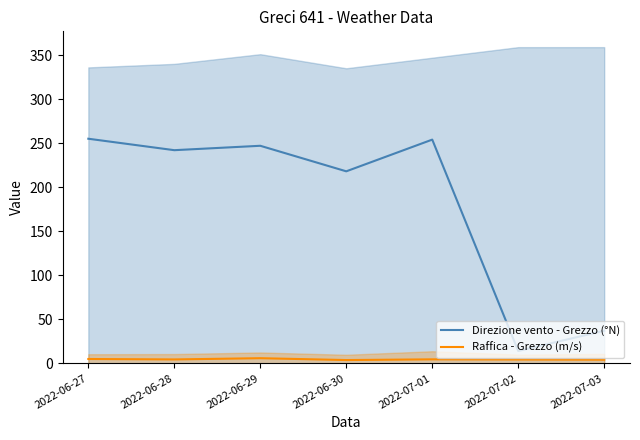

What is the total value across all series at 2022-07-02?

18.3